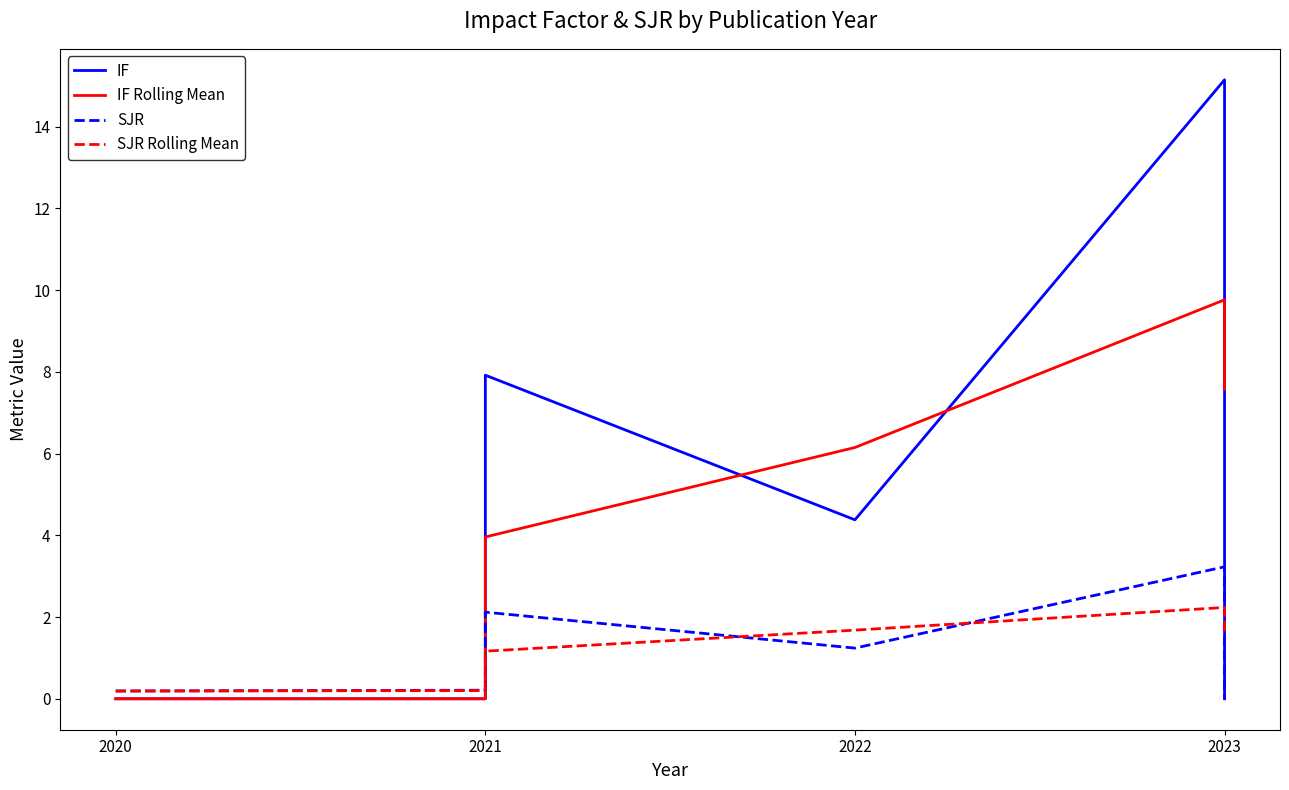

What is the average value of the SJR Rolling Mean series?

1.0